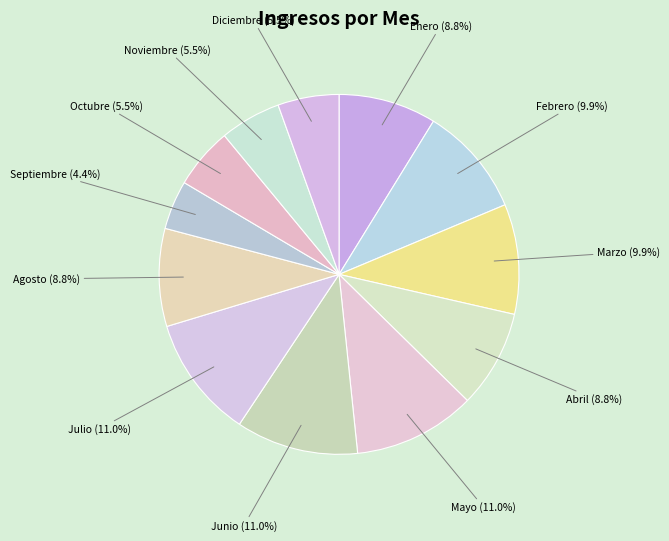

Count the number of slices in the pie.

12